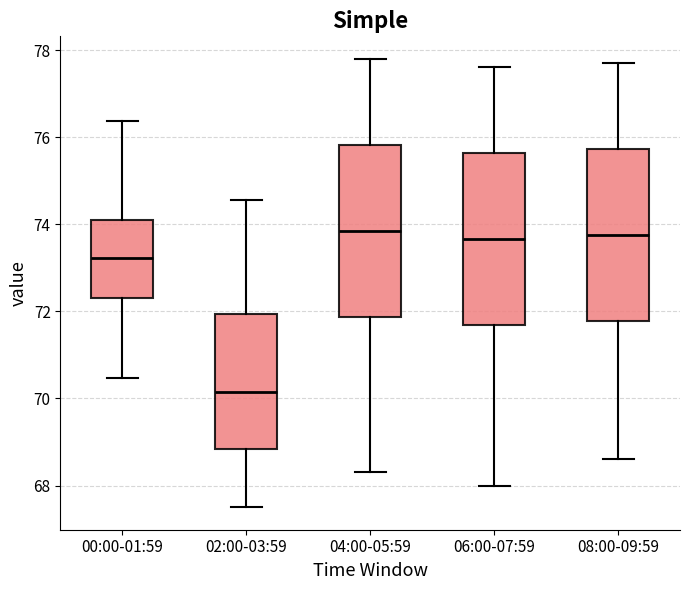

Where does the upper whisker of the box for 02:00-03:59 end on the y-axis? The values are not printed on the chart, so give them approximately, as read against the axis.

74.6